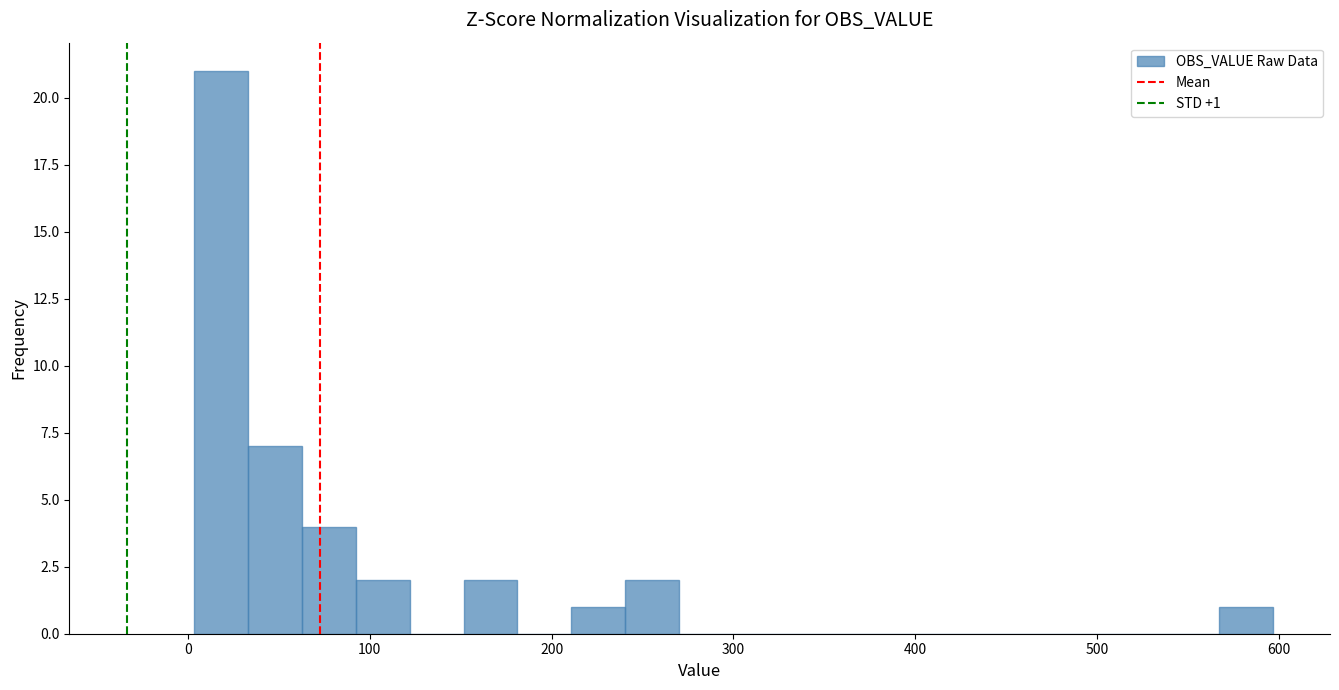

Read against the x-axis, roughly where is the centre of the tallest bar?

20